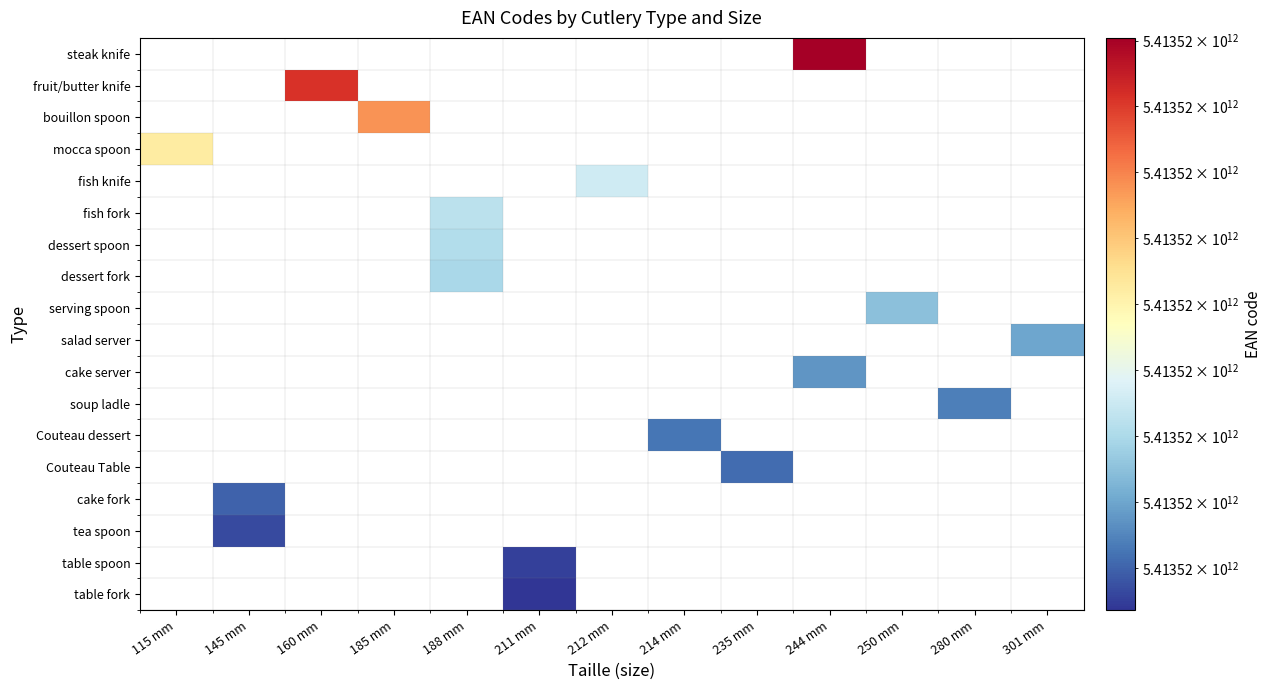

Between 160 mm and 188 mm, which is larger?

188 mm